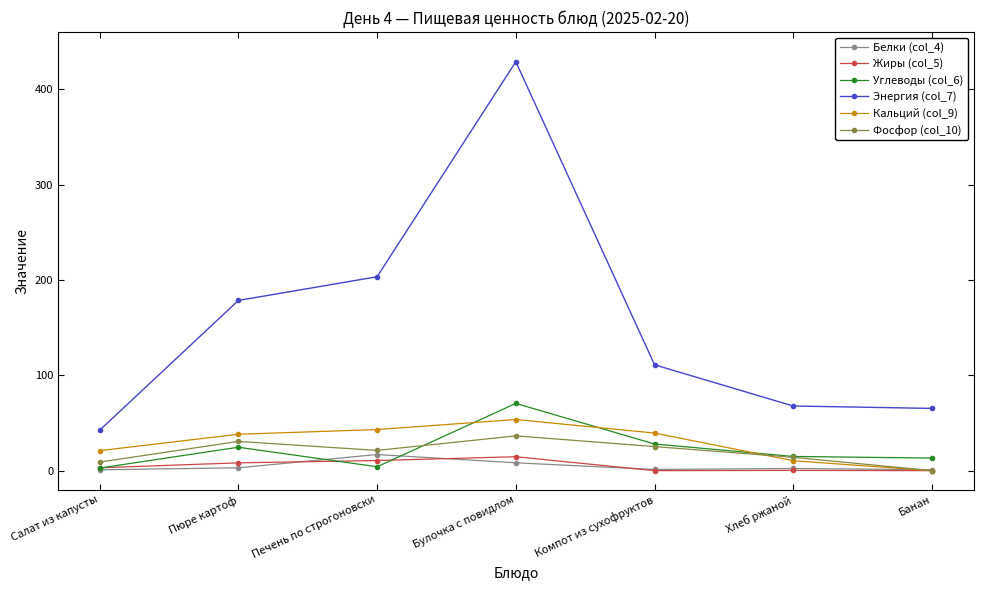

Which series has the widest spread of values?

Энергия (col_7)